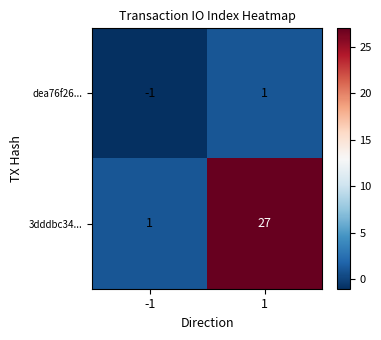

How many series are shown in this chart?

2